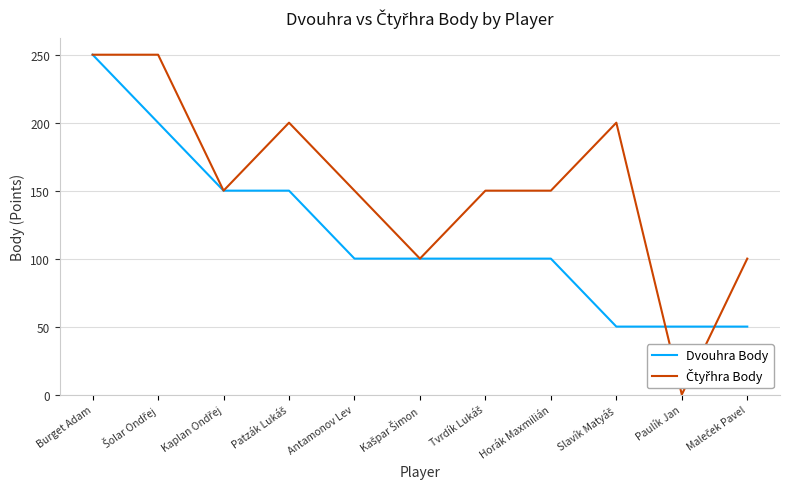

What is the average value of the Dvouhra Body series?

118